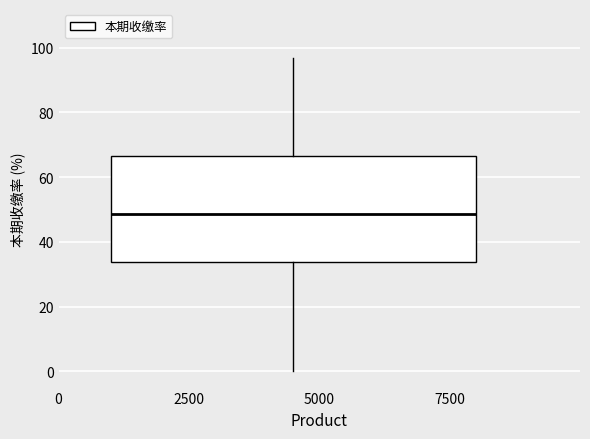

Where does the lower whisker of the box end on the y-axis? The values are not printed on the chart, so give them approximately, as read against the axis.

0